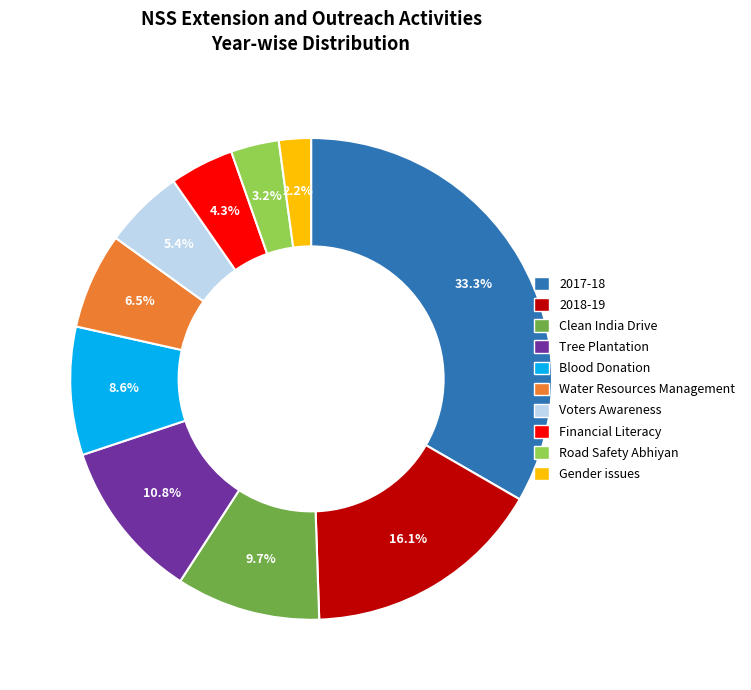

True or false: Clean India Drive accounts for 1% of the total.

False